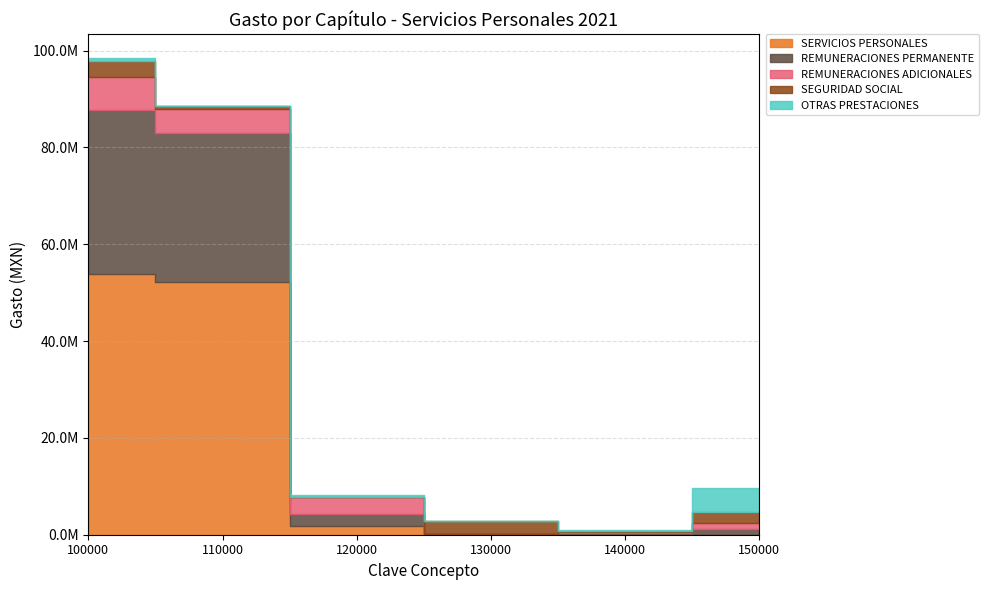

How many lines are shown in the chart?

5